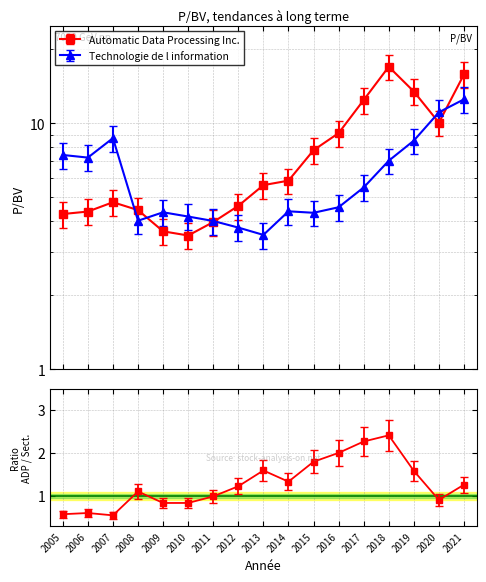

At which label is Automatic Data Processing Inc. closest to 10?

2020